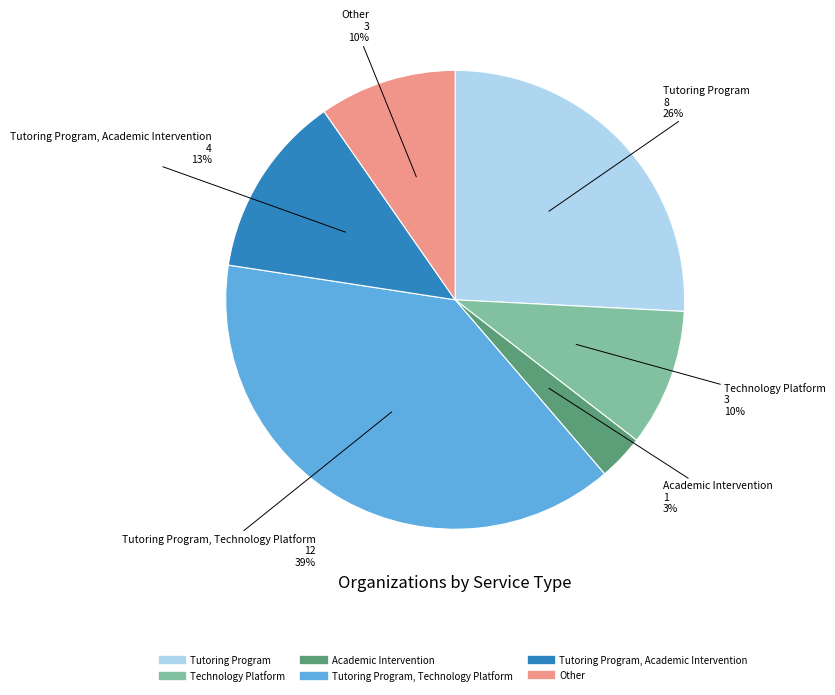

Is there a majority slice in this chart?

No